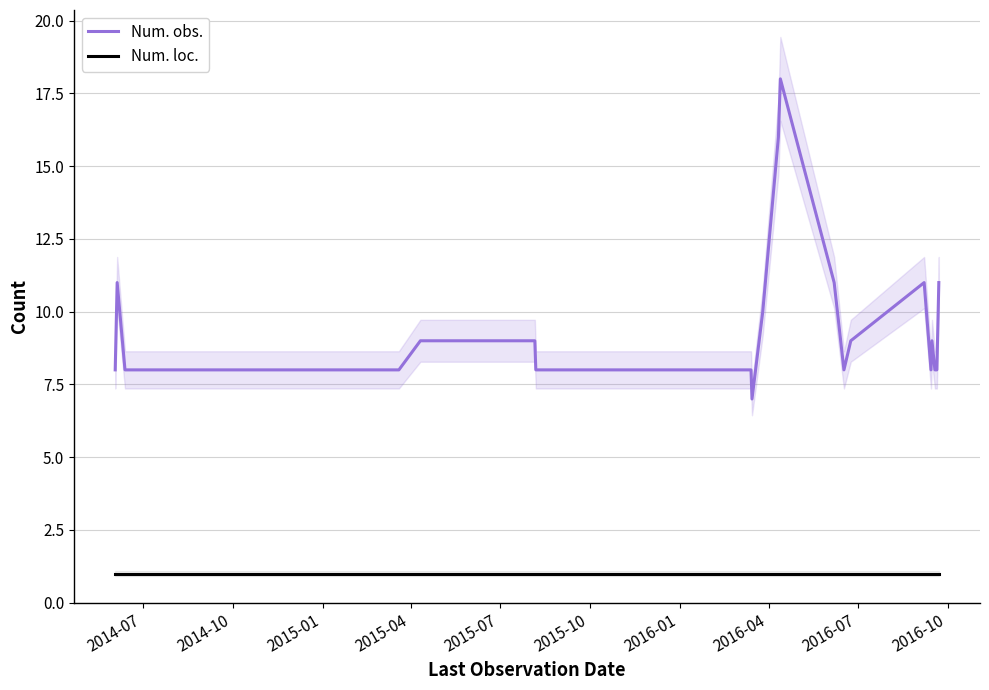

What is the average value of the Num. loc. series?

1